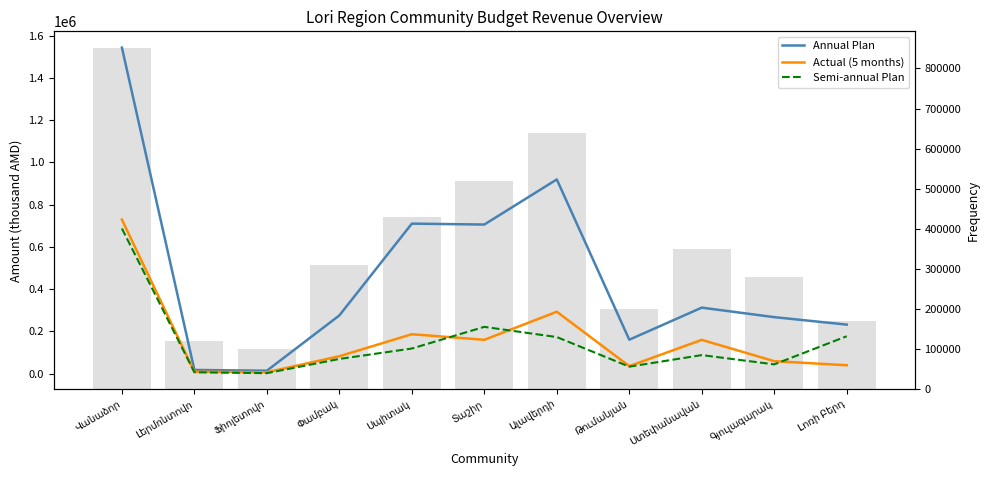

Reading right to left, extract all data points from this chart.

Annual Plan: Լոռի Բերդ=232440.7	Գյուլագարակ=267775.8	Ստեփանավան=312717.8	Թումանյան=161051.3	Ալավերդի=919410.2	Տաշիր=705902.6	Սպիտակ=710246.7	Փամբակ=275891.9	Ֆիոլետովո=14316.3	Լերմոնտովո=17911.7	Վանաձոր=1543065.5
Actual (5 months): Լոռի Բերդ=40165.2	Գյուլագարակ=59541.6	Ստեփանավան=160289.2	Թումանյան=35957.4	Ալավերդի=293362.0	Տաշիր=160540.1	Սպիտակ=187005.5	Փամբակ=82783.6	Ֆիոլետովո=7062.3	Լերմոնտովո=9271.2	Վանաձոր=729464.3
Semi-annual Plan: Լոռի Բերդ=177395.7	Գյուլագարակ=44312.1	Ստեփանավան=88195.9	Թումանյան=33555.5	Ալավերդի=173501.8	Տաշիր=221836.9	Սպիտակ=119302.7	Փամբակ=70037.5	Ֆիոլետովո=2748.2	Լերմոնտովո=6888.6	Վանաձոր=687067.4